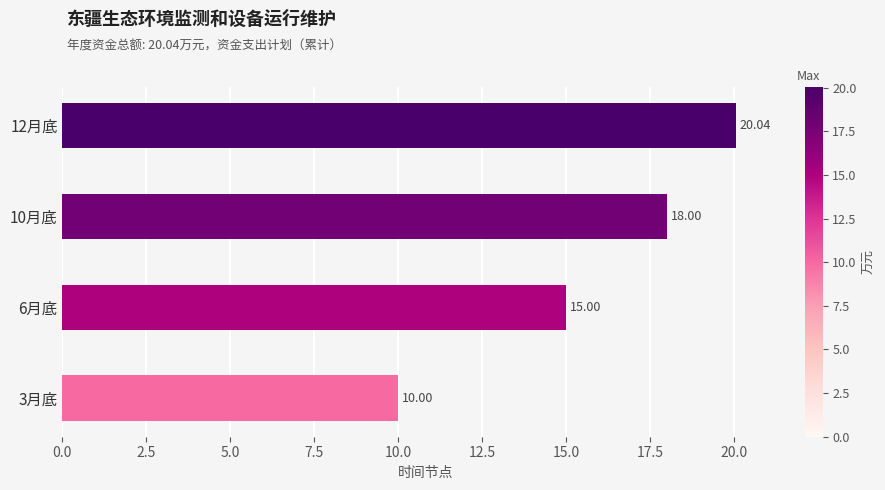

Which has a higher value, 10月底 or 12月底?

12月底